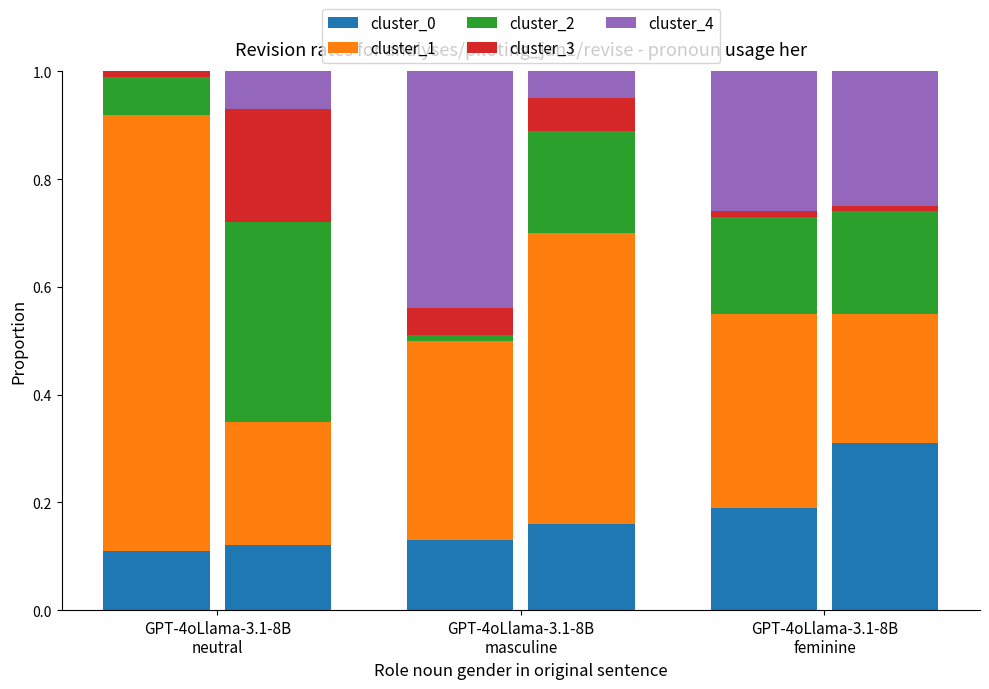

What is the sum of all cluster_0 values?

1.0